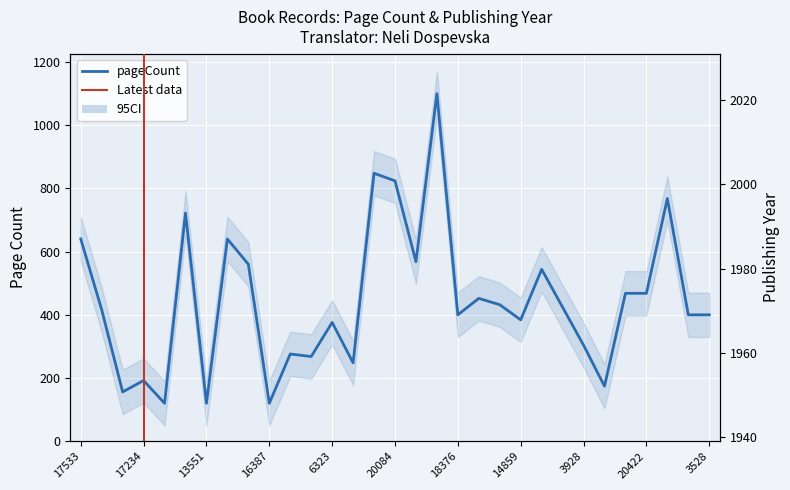

What is the approximate value of publishingYear at 3528, to the nearest 10?

1990